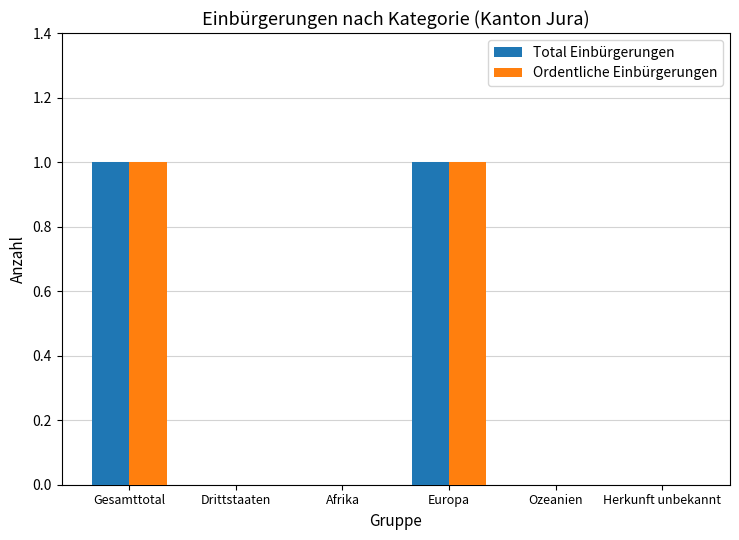

Is the value of Total Einbürgerungen at Ozeanien greater than the value of Ordentliche Einbürgerungen at Gesamttotal?

No